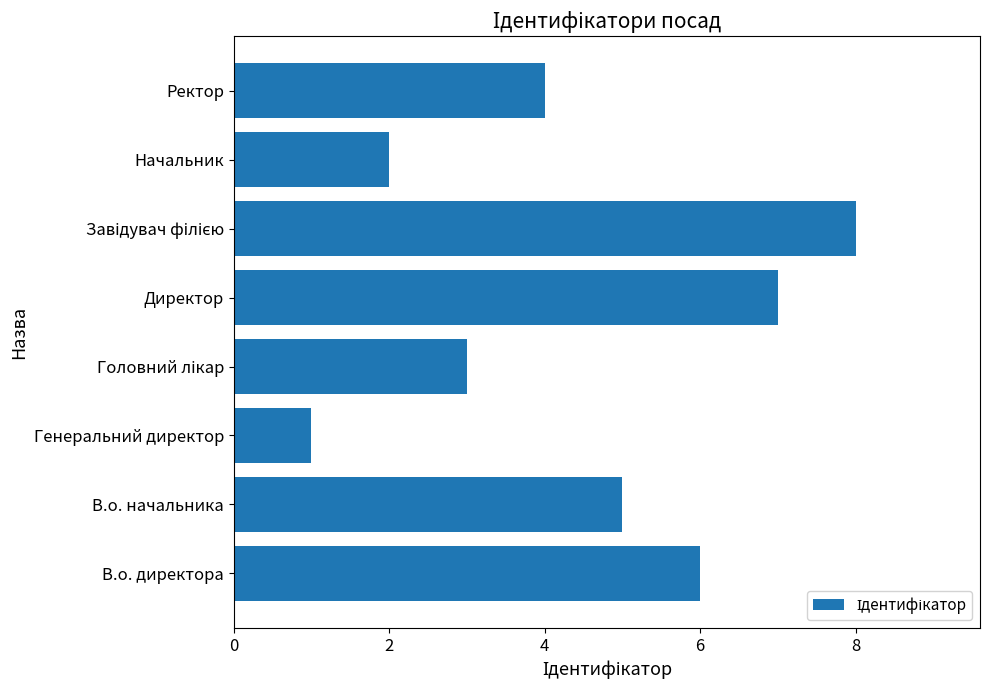

What is the difference between the maximum and minimum values?

7